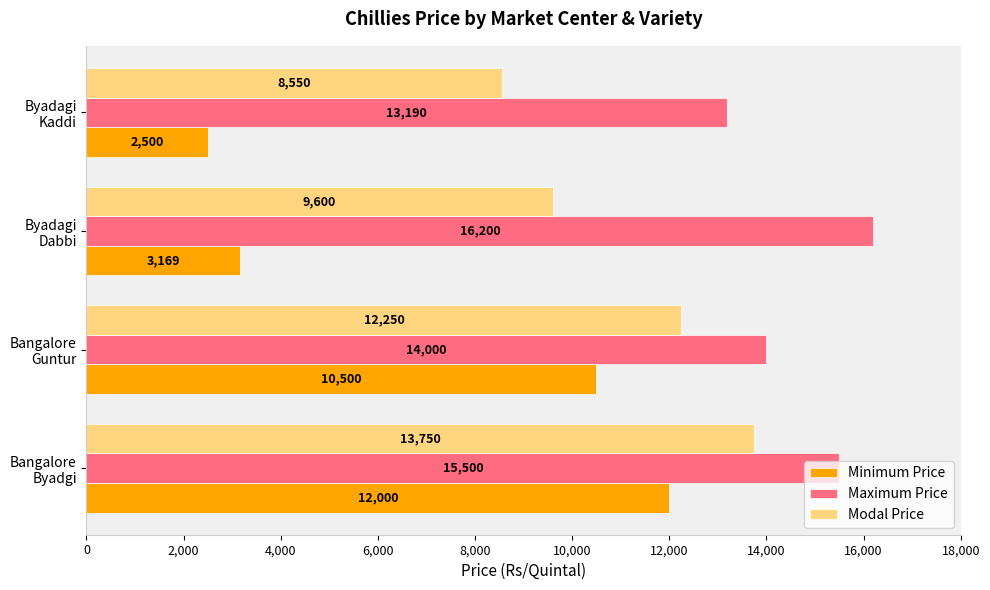

Which series has the largest range (max minus min)?

Minimum Price